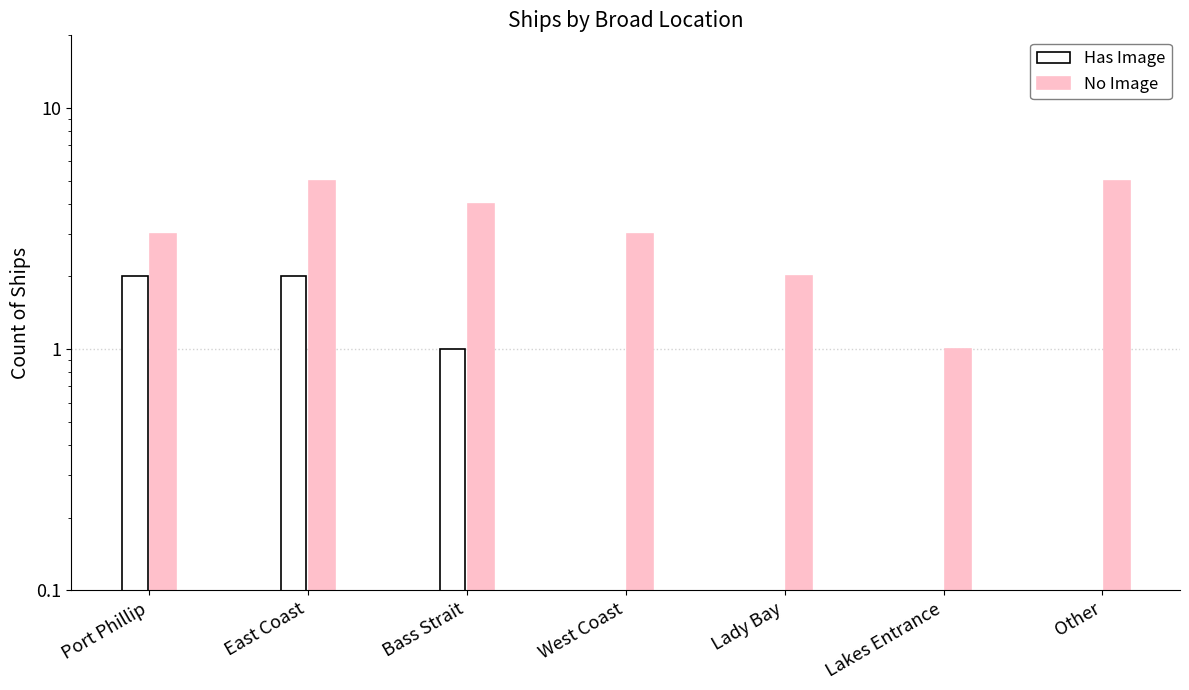

List the labels in order of No Image value, largest first.

East Coast, Other, Bass Strait, Port Phillip, West Coast, Lady Bay, Lakes Entrance